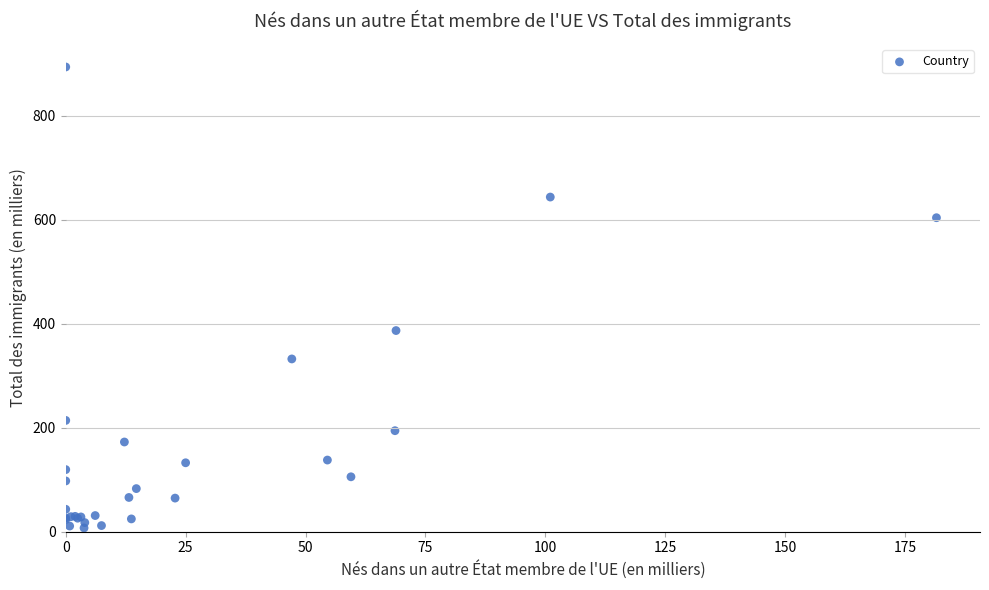

What Y value in the scatter plot is closest to 450?

386.9